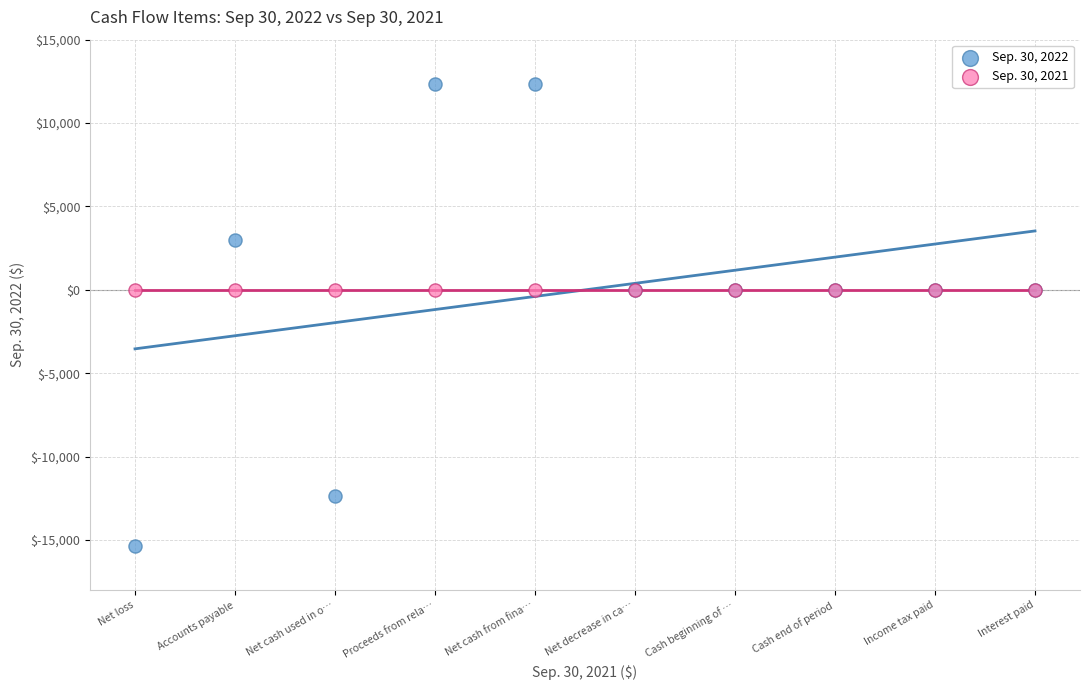

Which series reaches the maximum Y coordinate?

Sep. 30, 2022